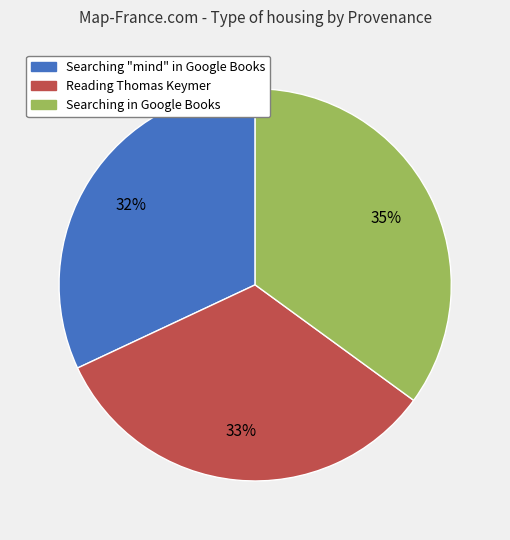

How many segments does this pie chart have?

3